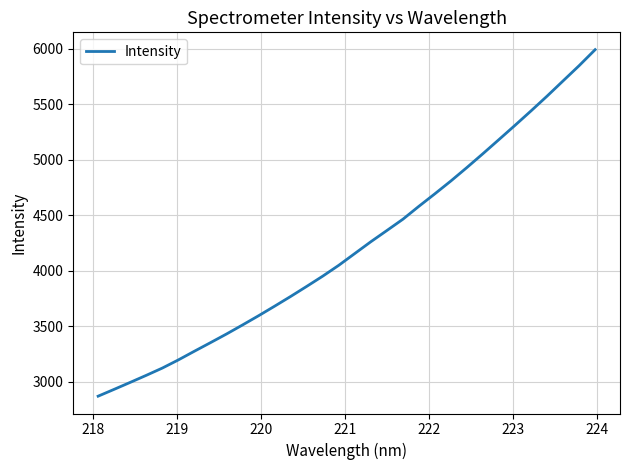

What is the difference between the maximum and minimum values?

3121.6